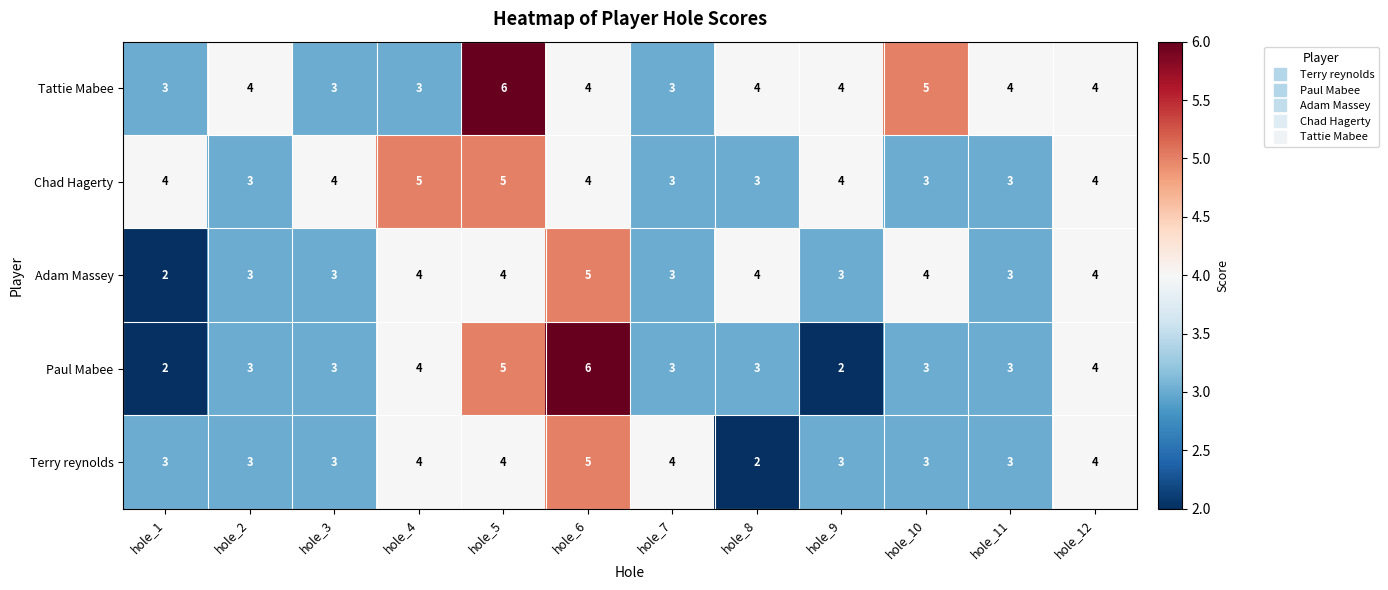

How many series are shown in this chart?

5